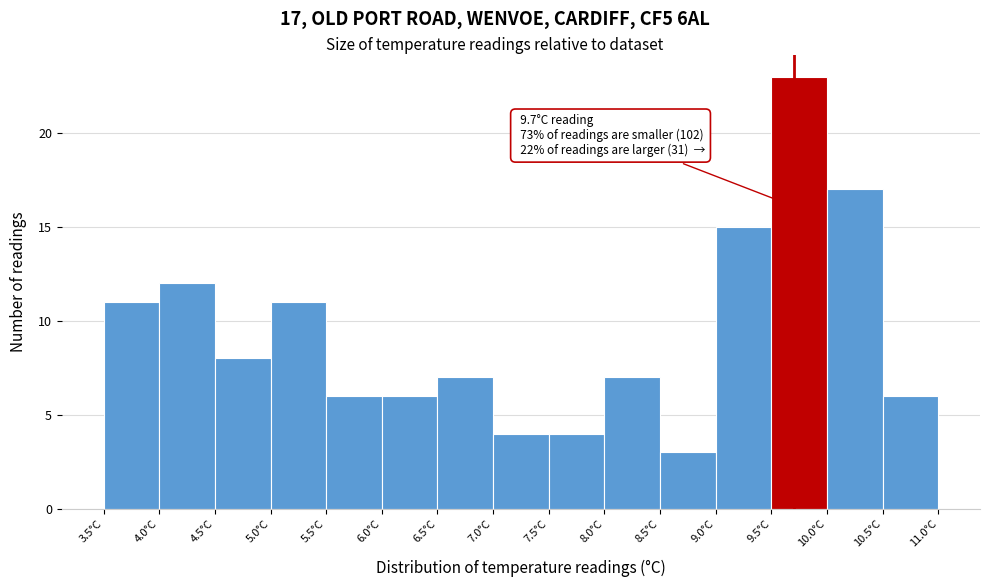

Over which range of the x-axis is the bar tallest?

9.5 to 10.0